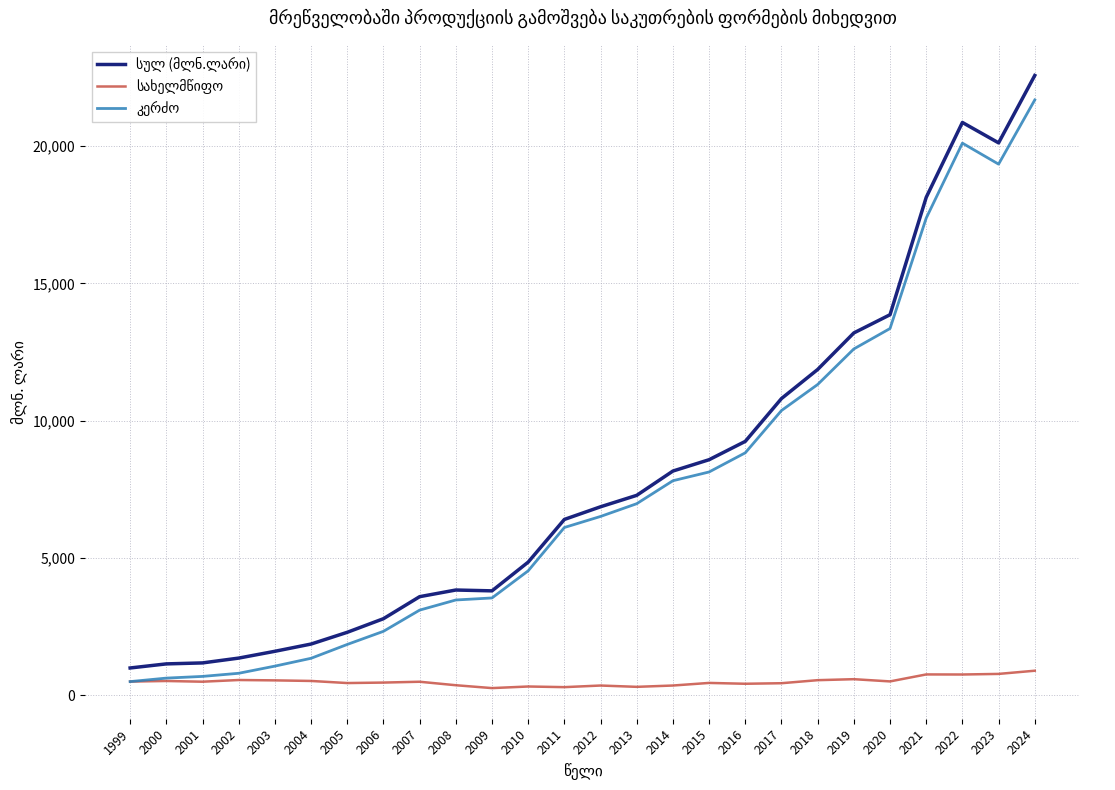

At which category is the sum across all series the highest?

2024